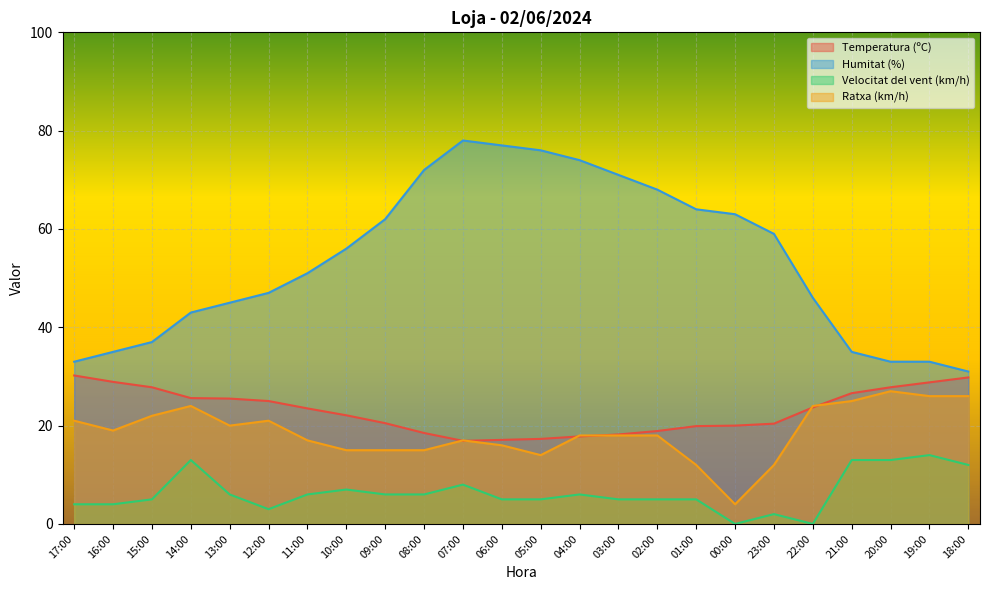

What is the label of the 6th point from the left?

12:00